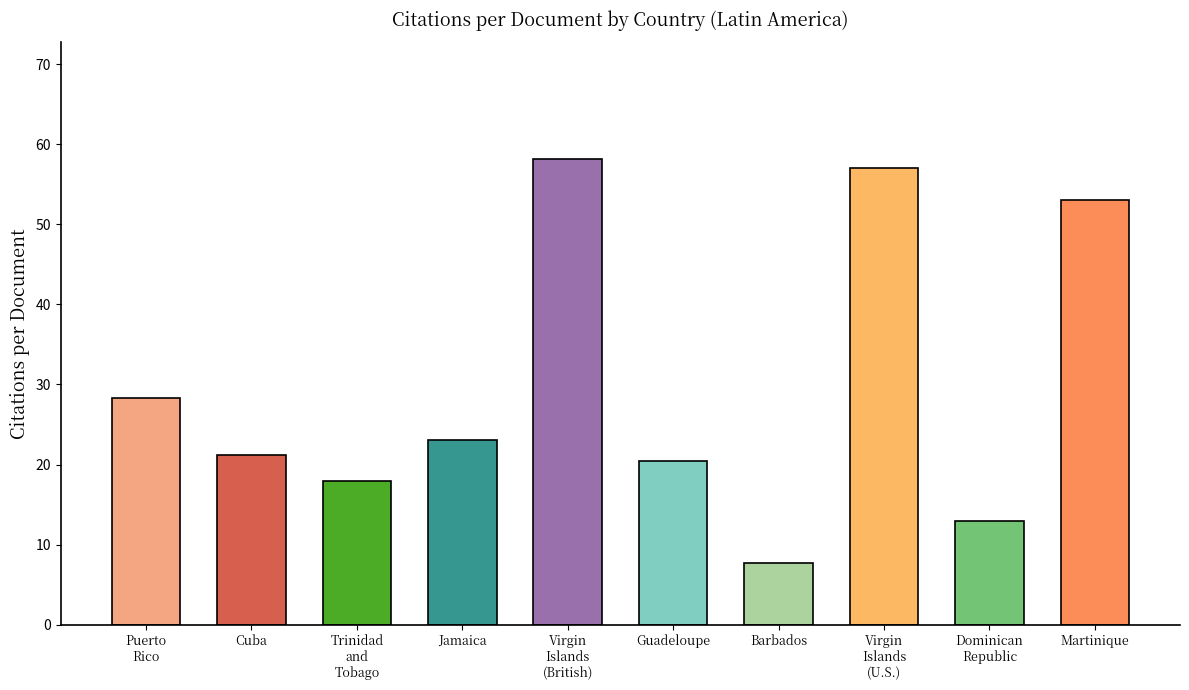

How many bars are there in total?

10